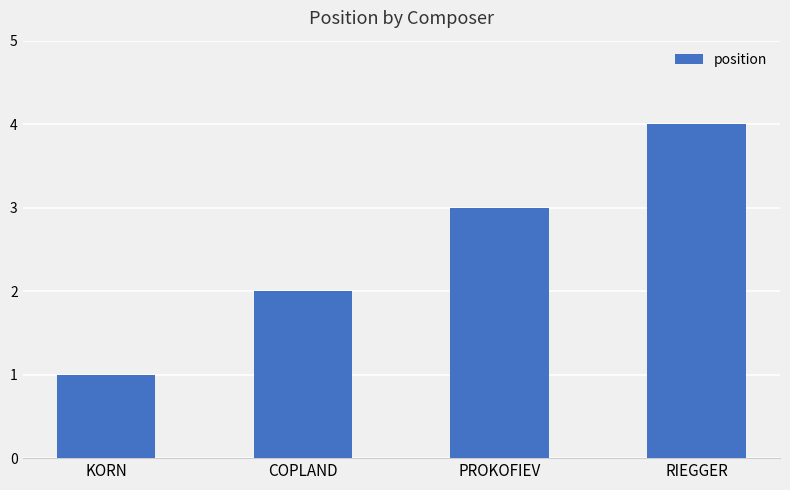

Reading left to right, what are all the values shown in this chart?

1	2	3	4